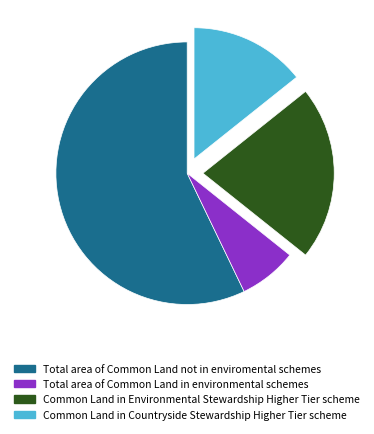

The Common Land in Countryside Stewardship Higher Tier scheme slice represents 24% of the pie. True or false?

False